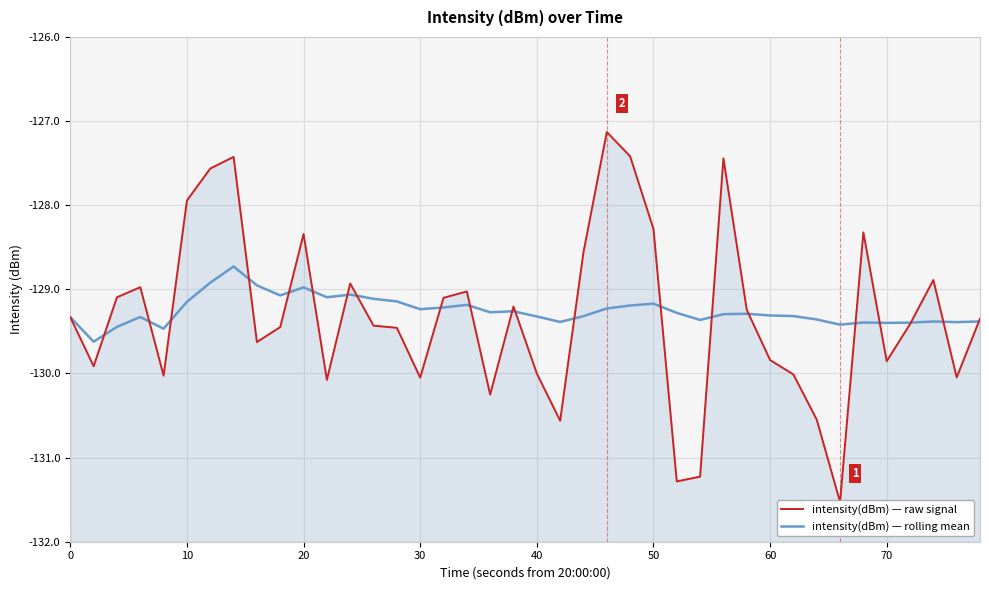

Which series has the widest spread of values?

intensity(dBm) — raw signal